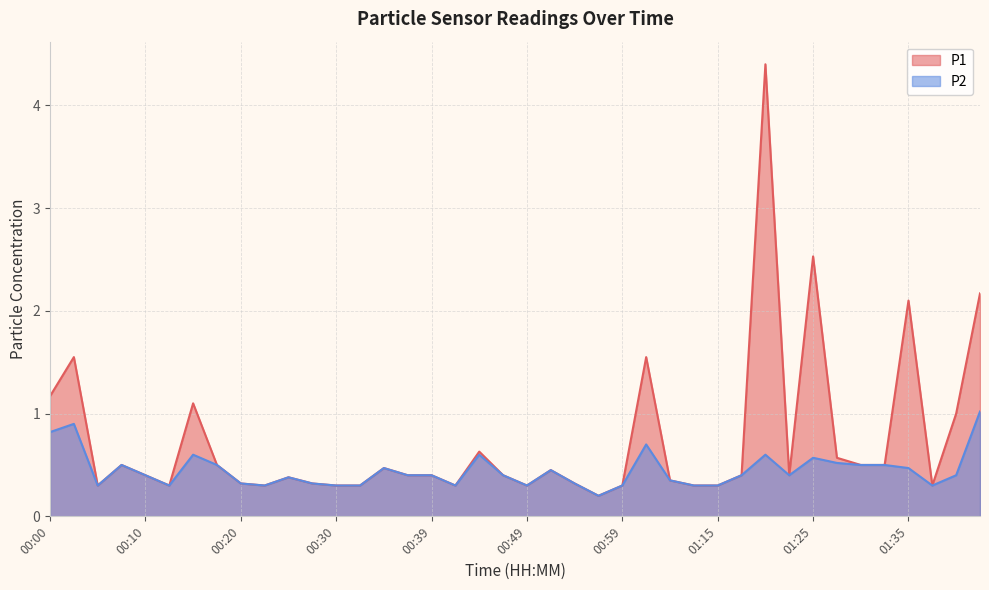

The value of P2 at 00:54 is 0.4. True or false?

False